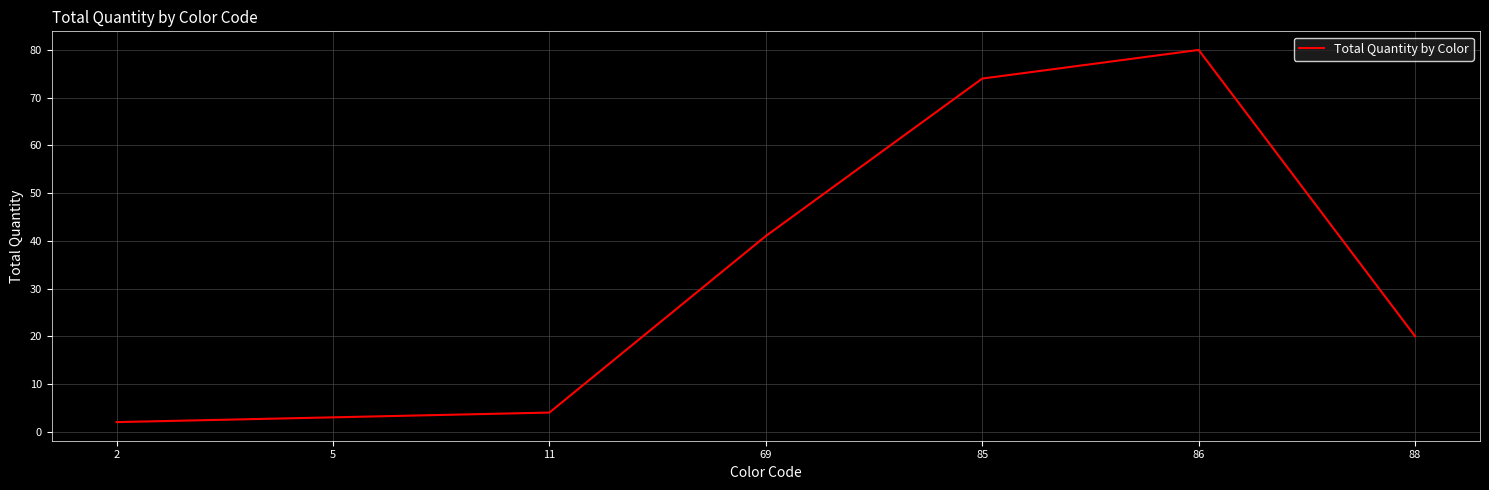

How many series are shown in this chart?

1